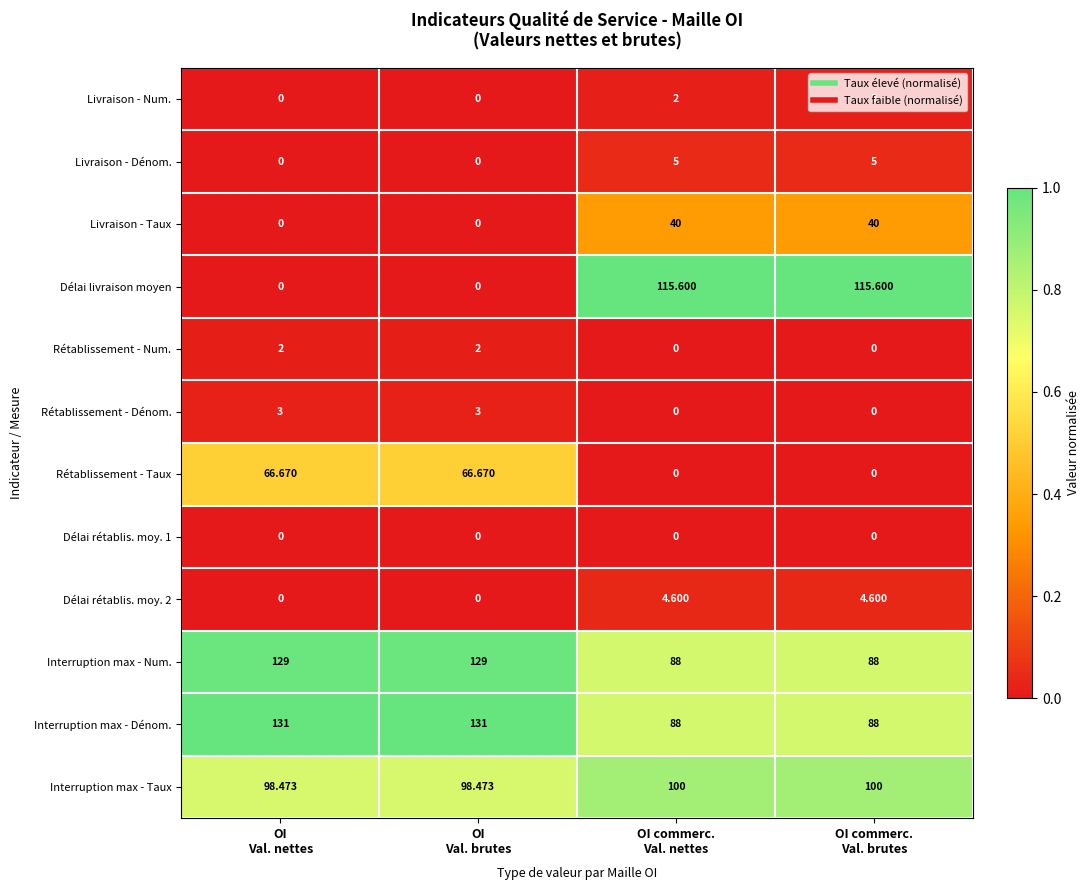

How many data points in Rétablissement - Taux are above 66?

2